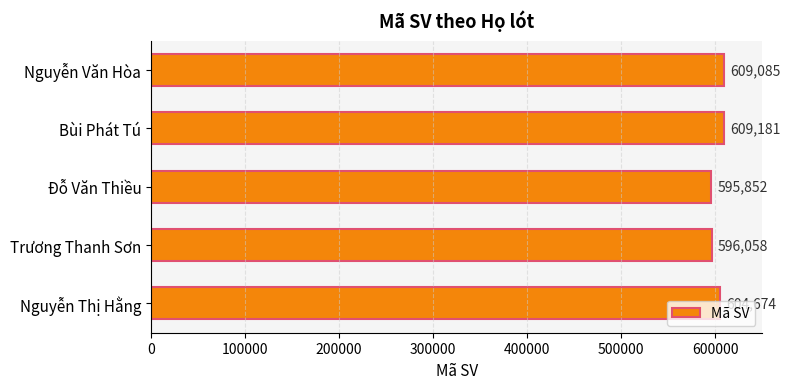

Between Nguyễn Thị Hằng and Bùi Phát Tú, which is larger?

Bùi Phát Tú